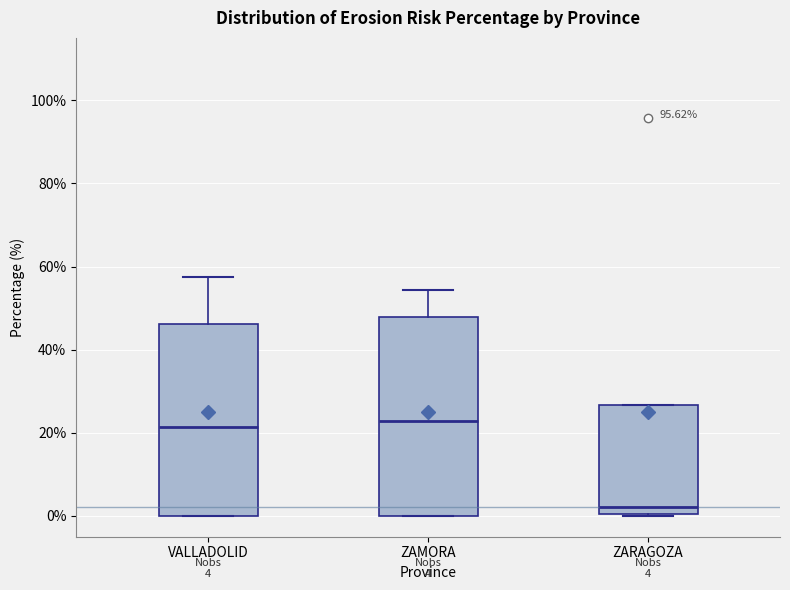

Which box's median line is the lowest?

ZARAGOZA